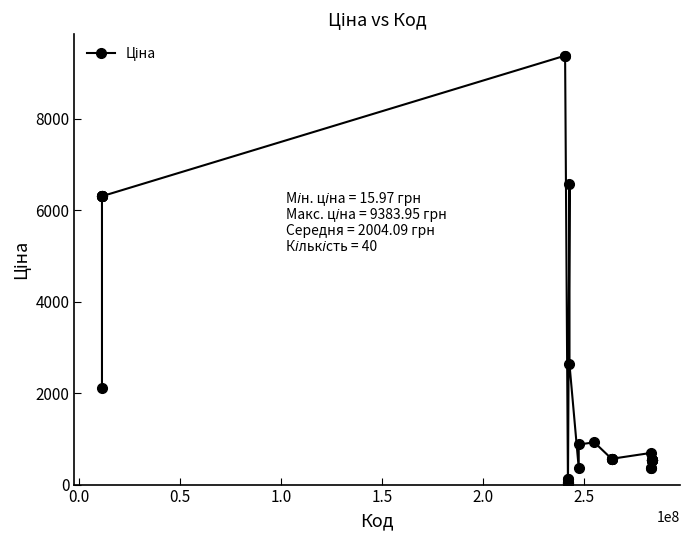

What is the difference between the maximum and minimum values?

9368.0